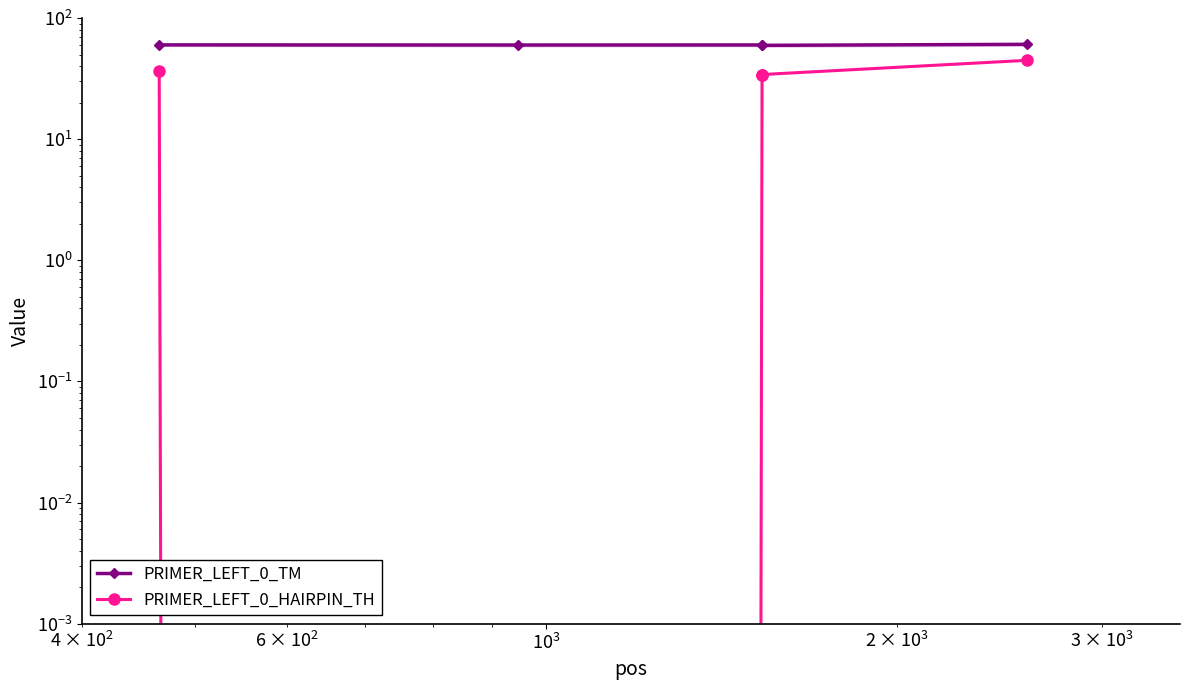

Reading left to right, what are all the values shown in this chart?

PRIMER_LEFT_0_TM: 60.0	59.9	60.0	59.5	60.7
PRIMER_LEFT_0_HAIRPIN_TH: 36.2	0.0	34.2	34.2	44.8